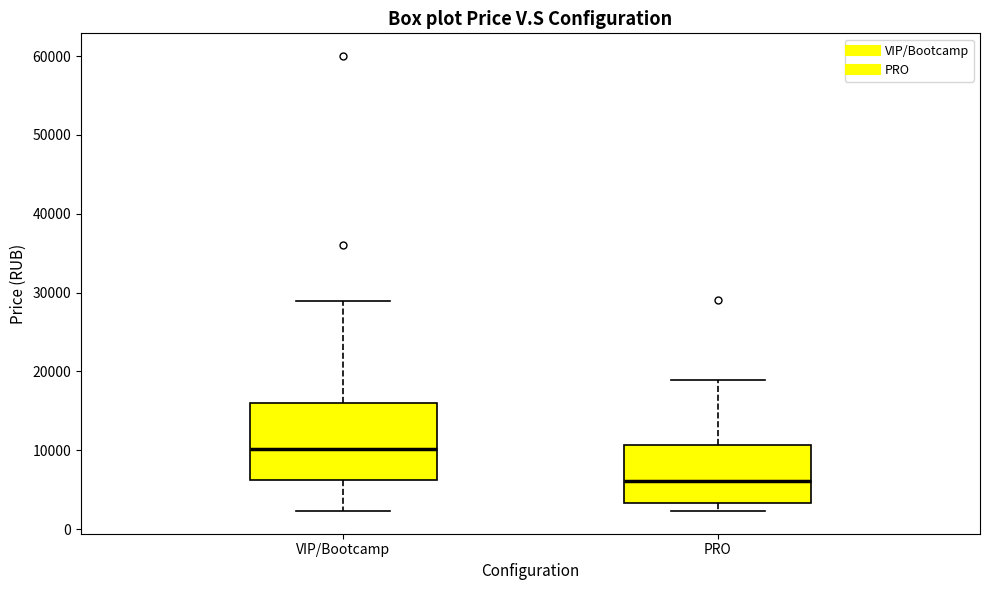

Which box is the tallest, from its lower edge to its upper edge?

VIP/Bootcamp